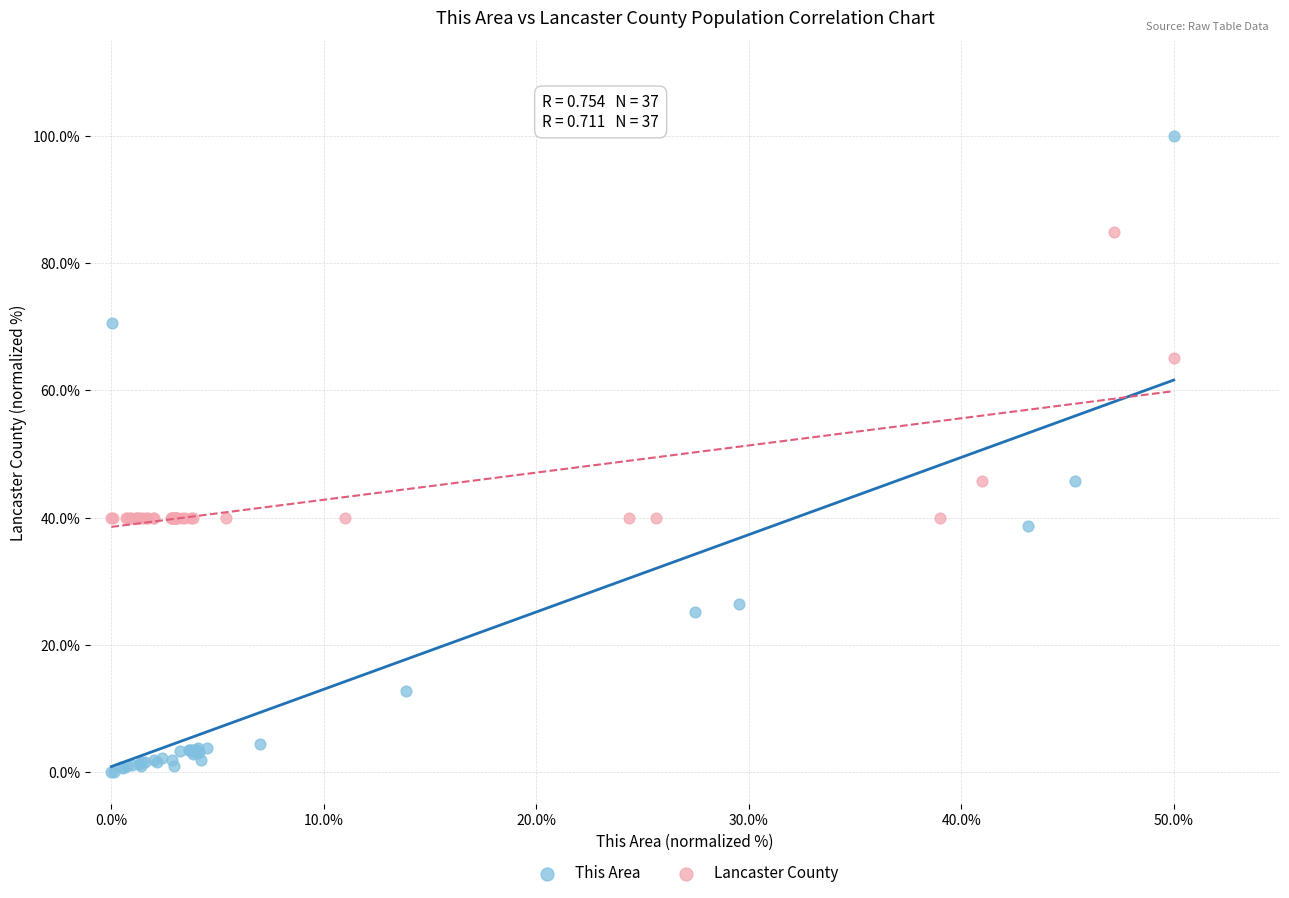

Which series has the widest spread of Y values?

This Area